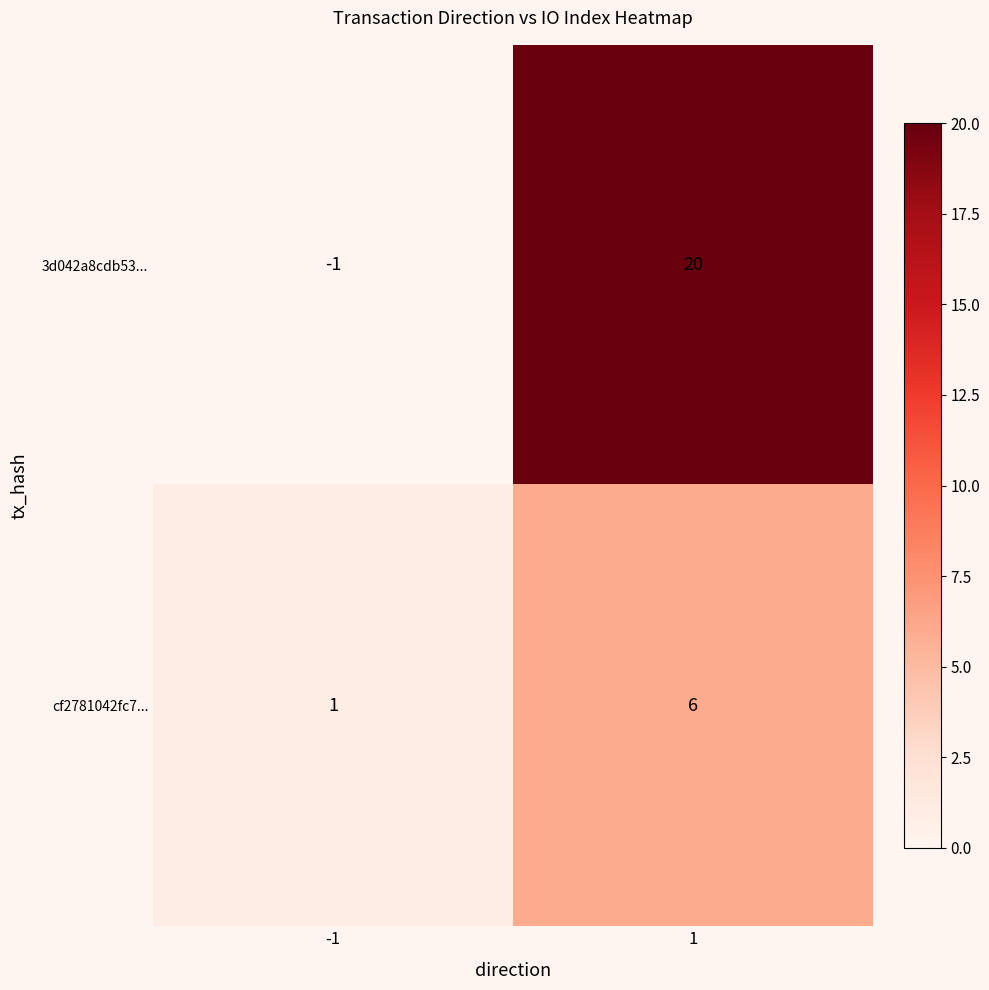

Rank the series by their maximum value, from highest to lowest.

3d042a8cdb53..., cf2781042fc7...